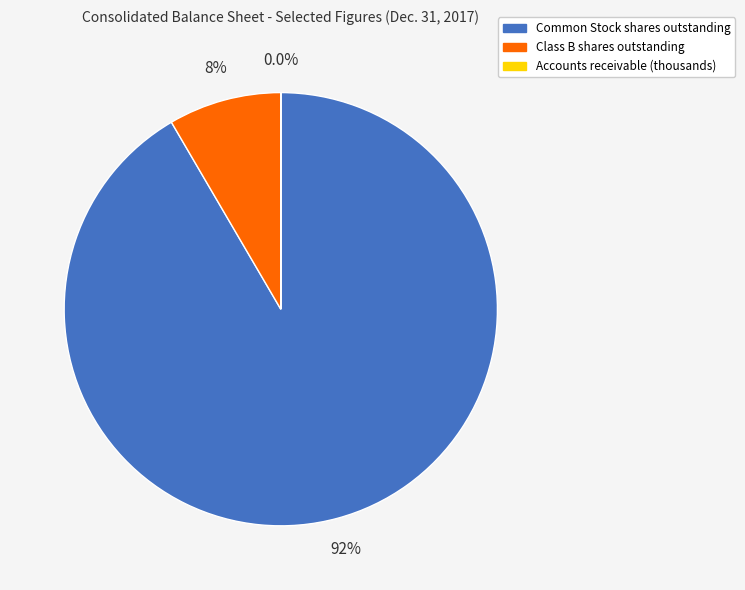

True or false: Class B shares outstanding accounts for 8% of the total.

True